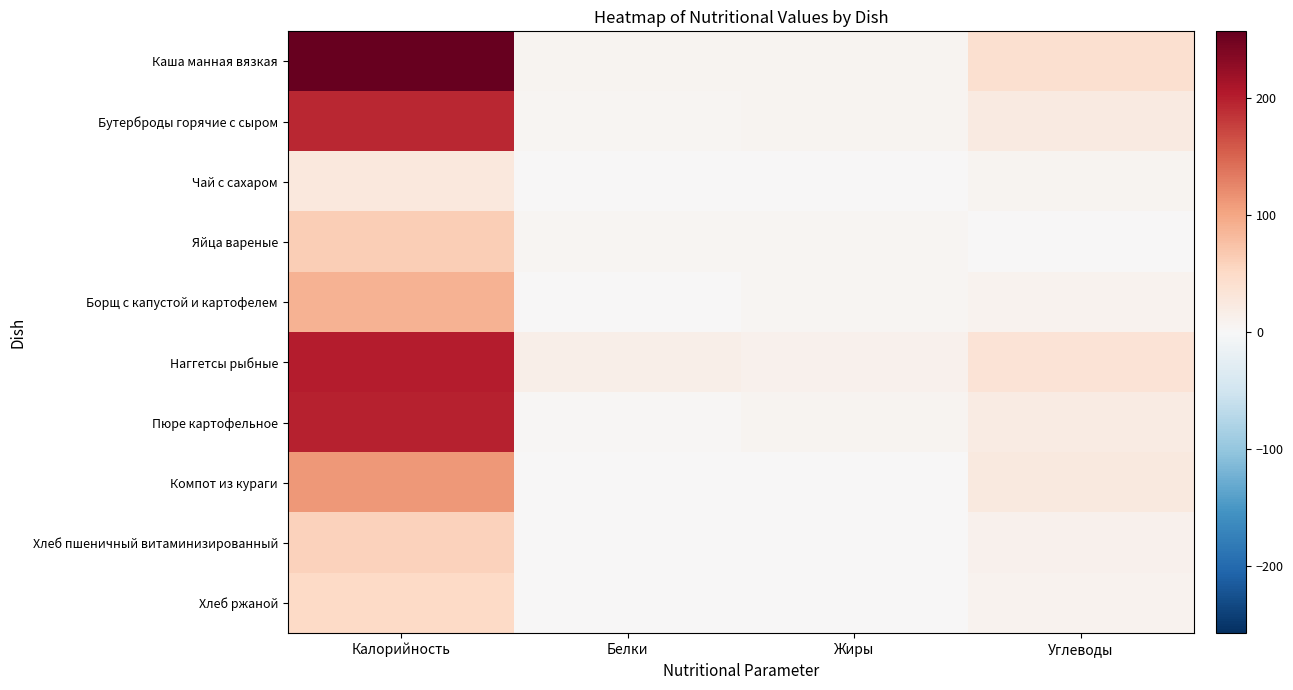

What is the total value across all series at Жиры?

42.8